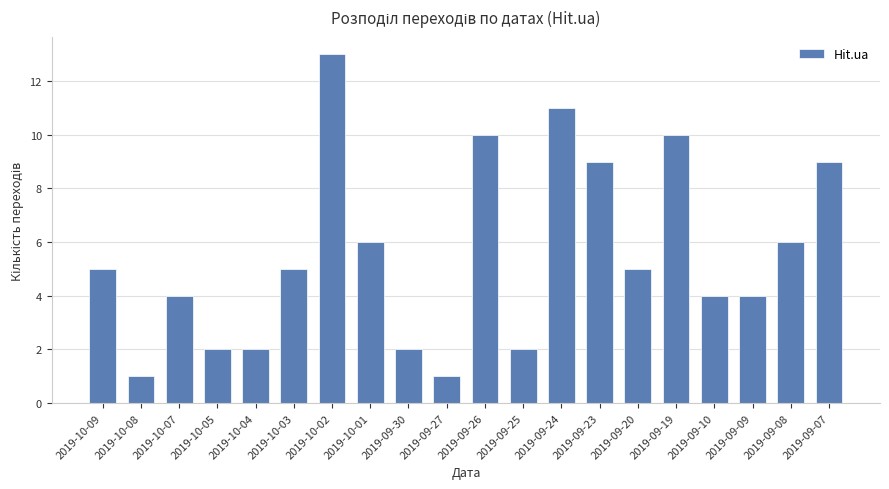

What is the sum of all values?

111